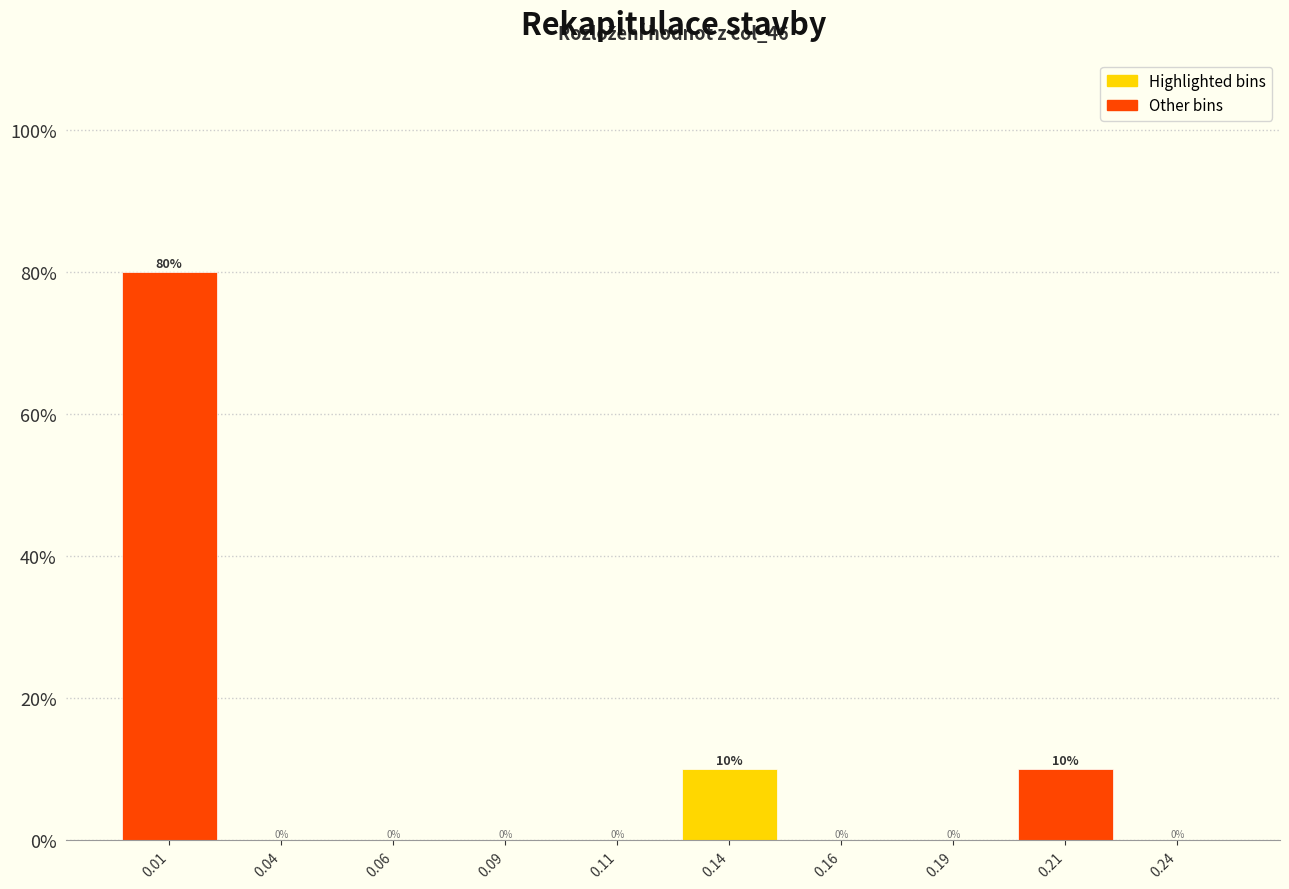

Over which range of the x-axis is the bar tallest?

0.000 to 0.025